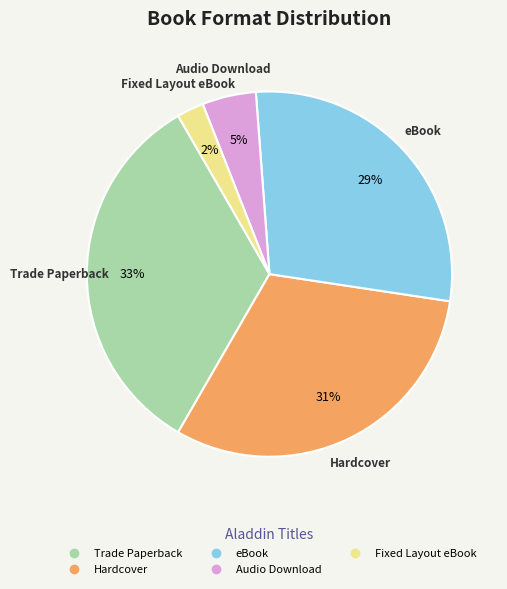

True or false: Hardcover accounts for 19% of the total.

False